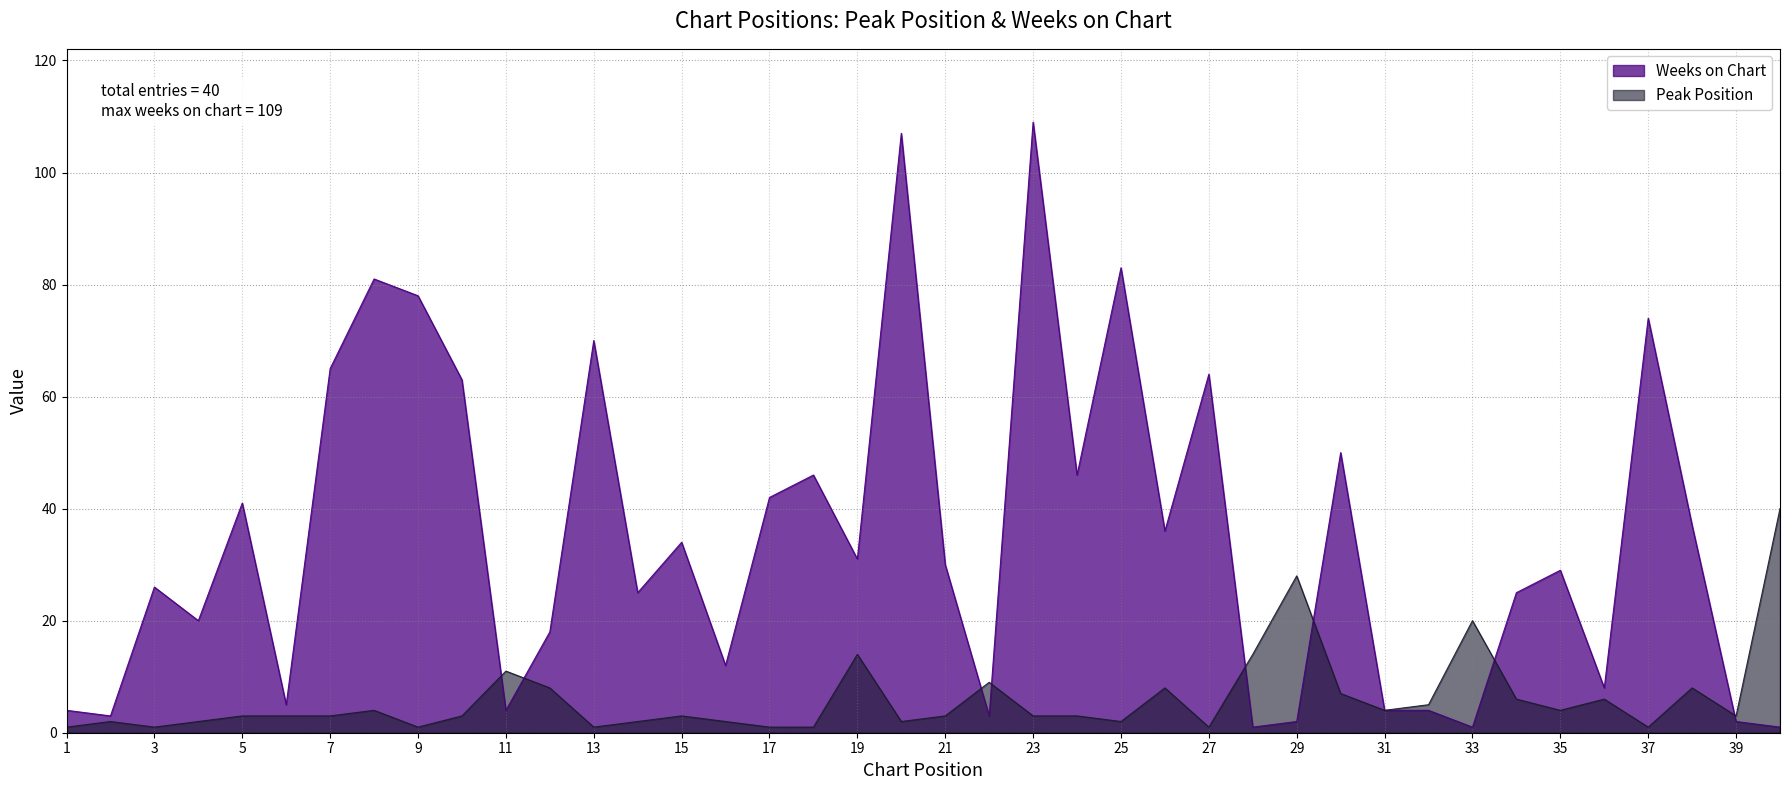

What is the difference between the Peak Position values at 31 and 12?

4